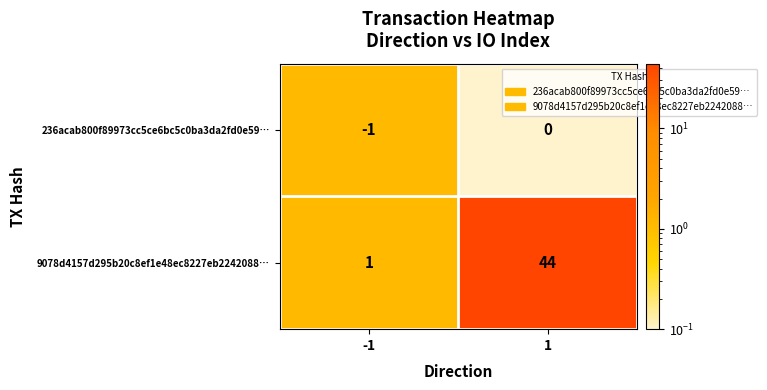

Reading left to right, extract all data points from this chart.

236acab800f89973cc5ce6bc5c0ba3da2fd0e59…: -1=-1	1=0
9078d4157d295b20c8ef1e48ec8227eb2242088…: -1=1	1=44